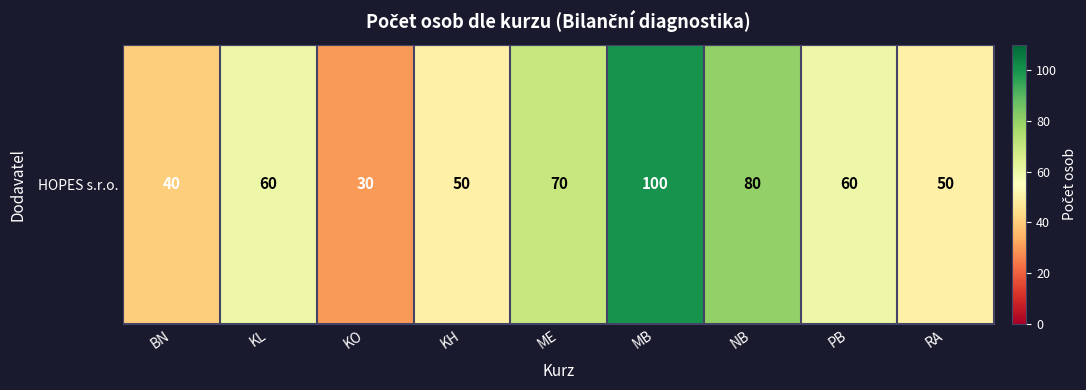

Where does the data first go above 60?

ME